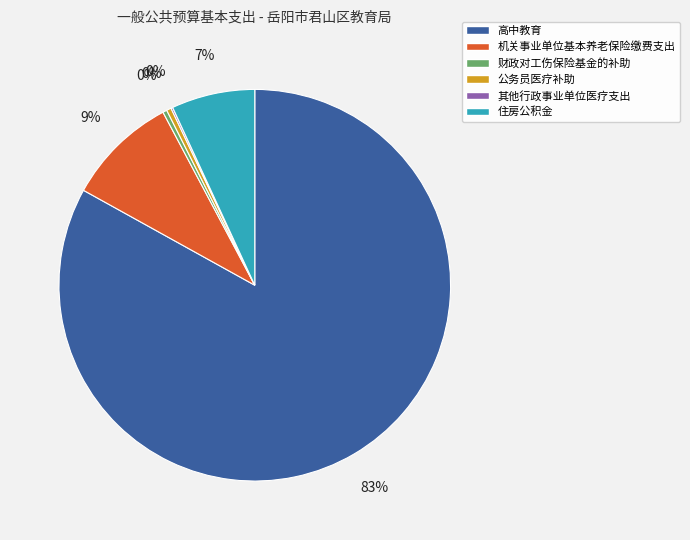

To the nearest percent, what percentage of the pie is 机关事业单位基本养老保险缴费支出?

9%